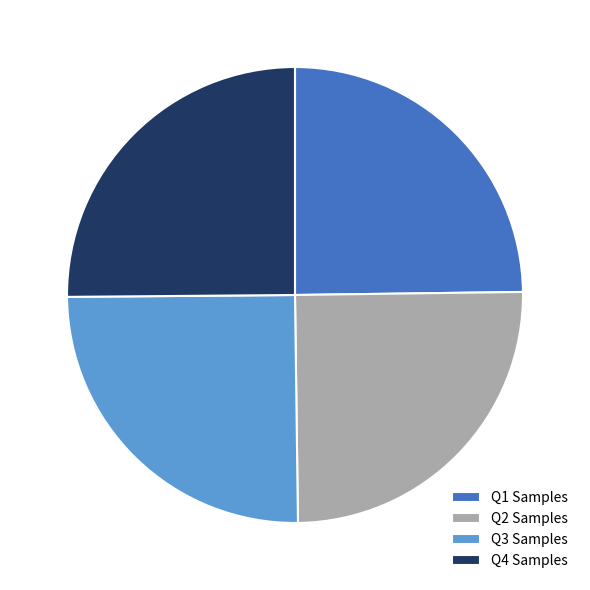

Does any single category account for the majority?

No